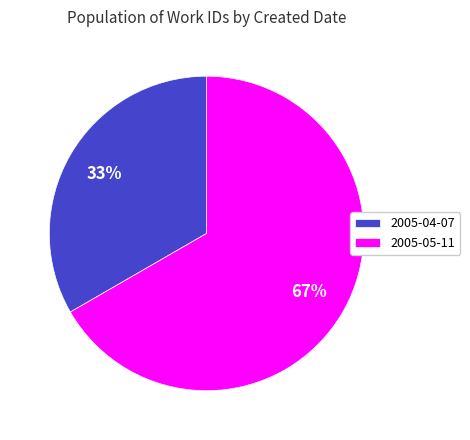

Do 2005-05-11 and 2005-04-07 together represent more than half of the pie?

Yes